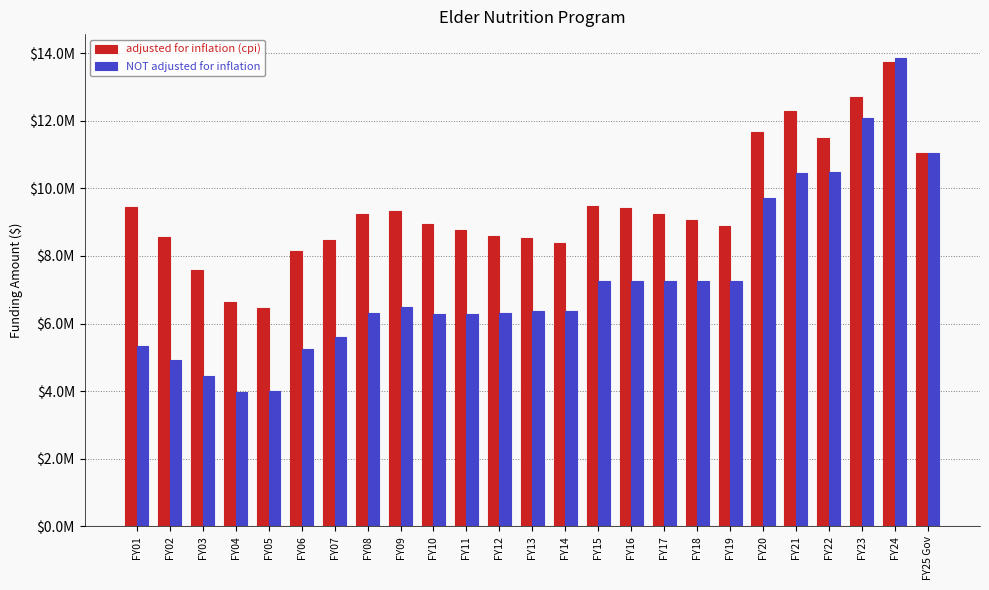

True or false: NOT adjusted for inflation has a value of 11057218 at FY25 Gov.

True